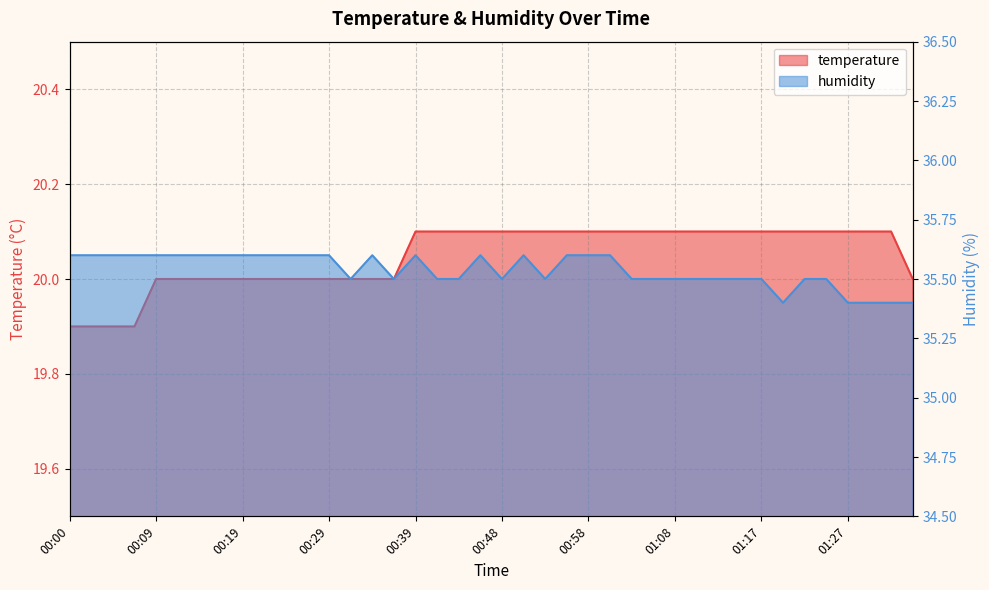

What is the highest value of the humidity series?

35.6